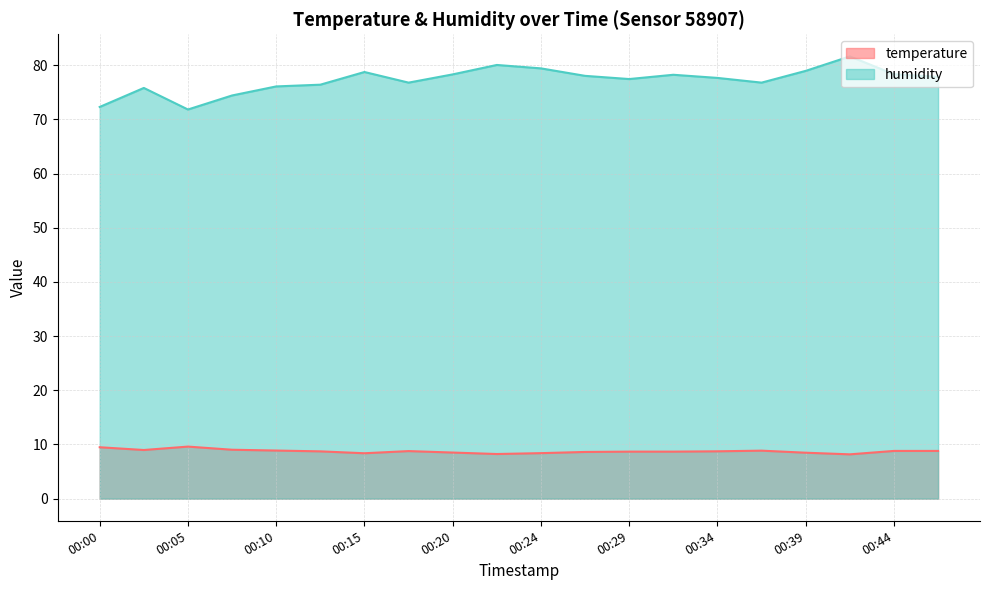

Does the chart have visible grid lines?

Yes